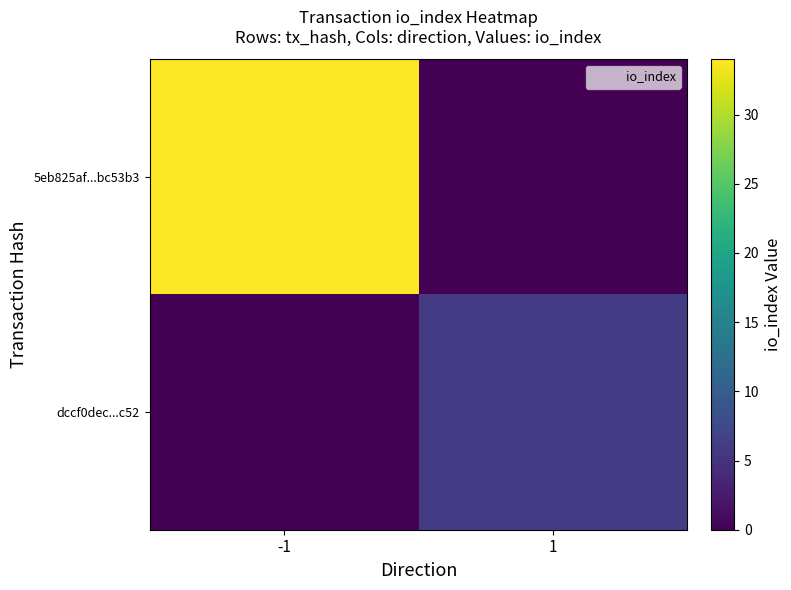

How many distinct data groups are displayed?

2